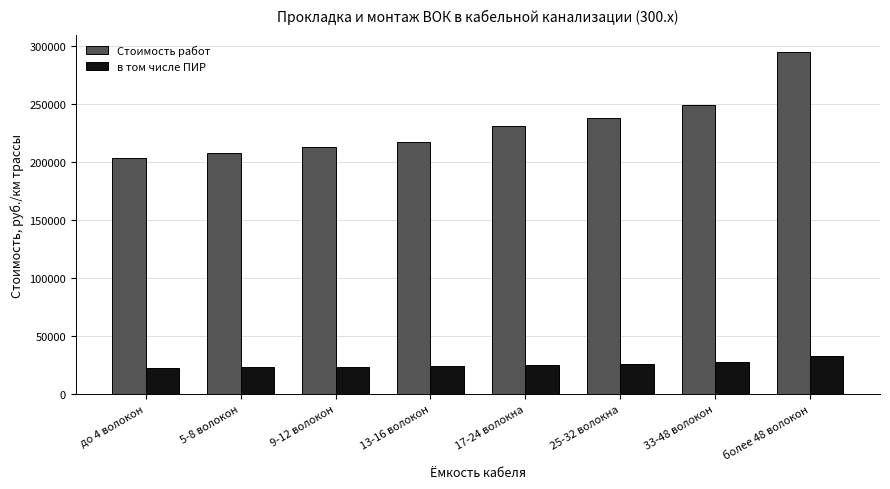

Are the bars grouped side by side (vs. stacked)?

Yes